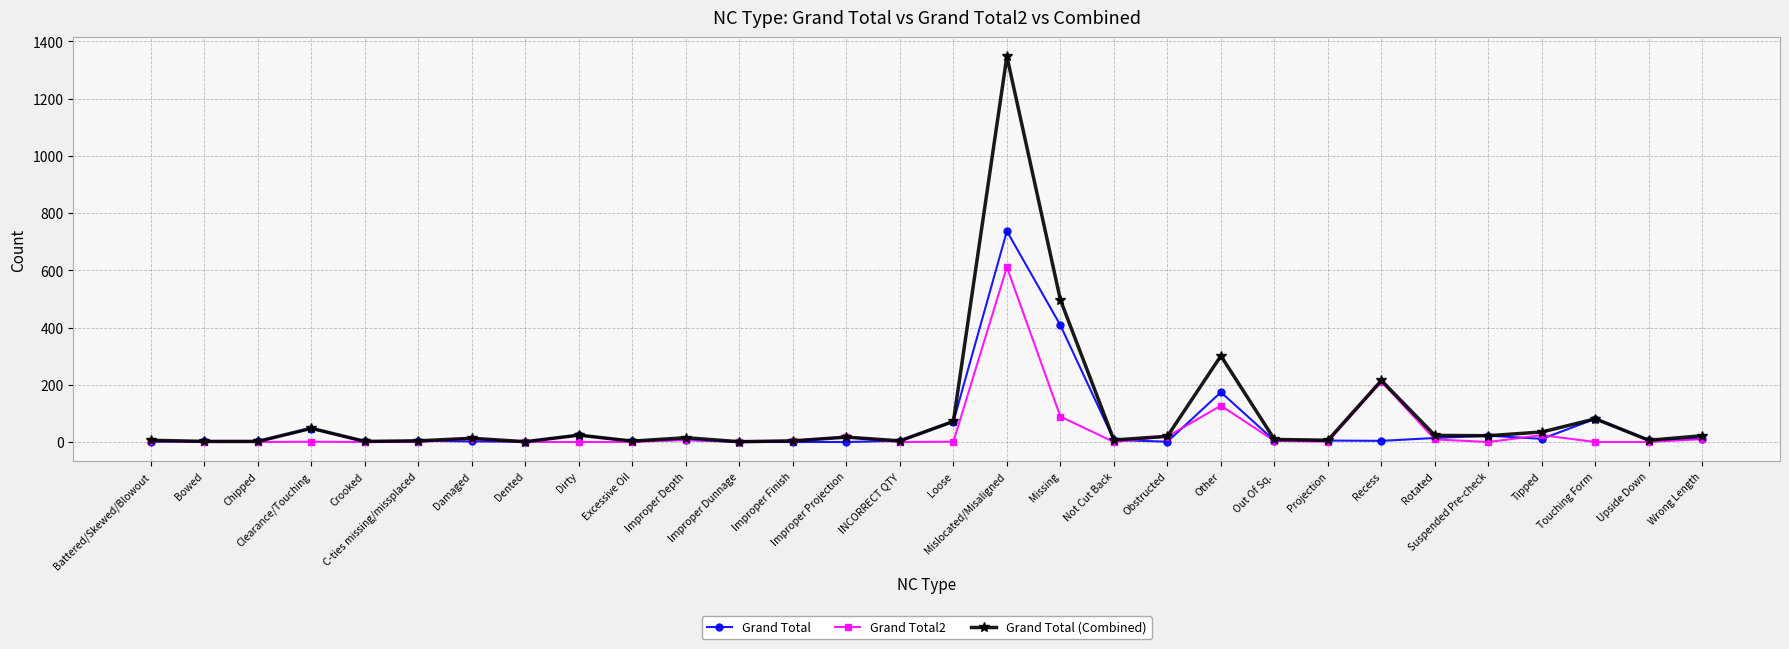

Where does the Grand Total2 series first go above 1?

Battered/Skewed/Blowout